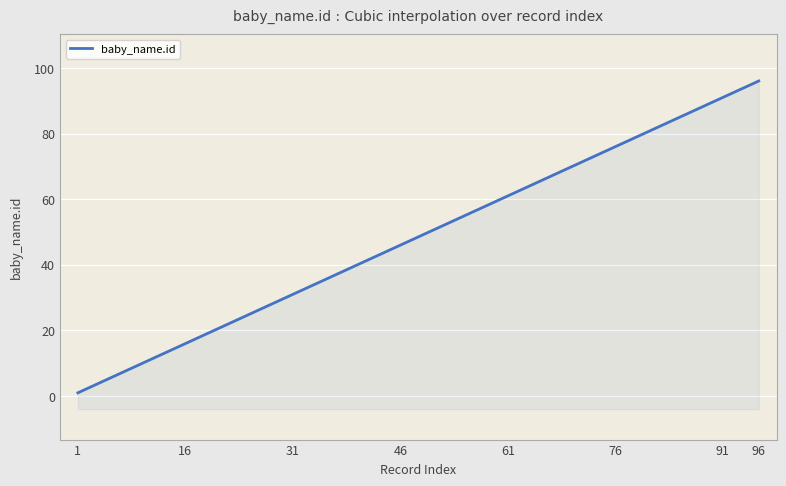

What is the difference between the maximum and minimum values?

95